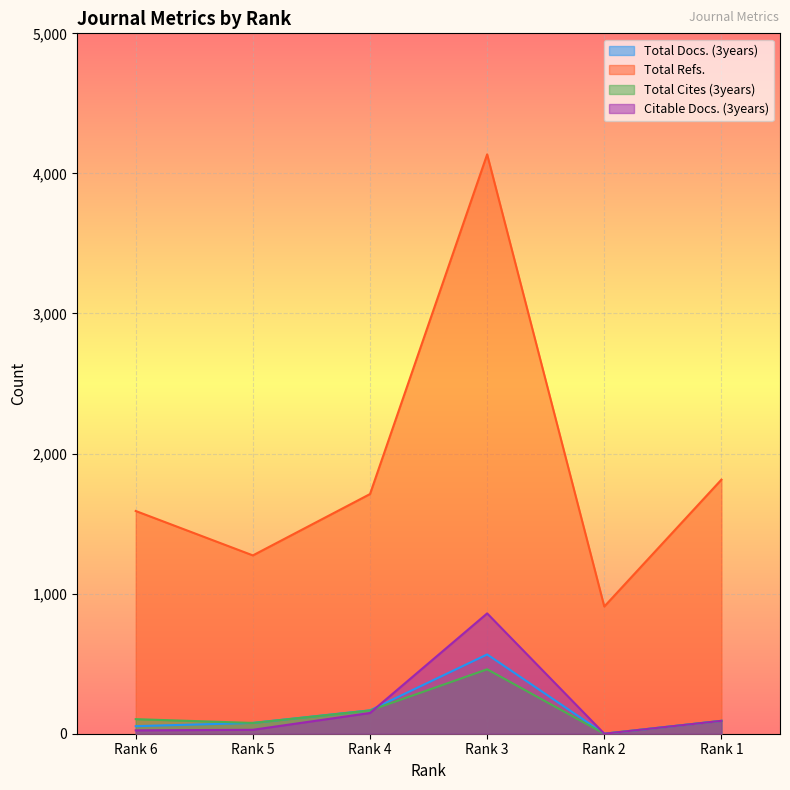

What is the difference between the highest and lowest values at Rank 3?

3676